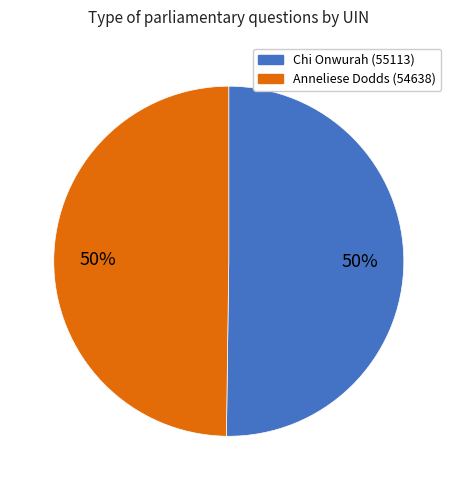

What is the ratio of the value at Chi Onwurah (55113) to the value at Anneliese Dodds (54638)?

1.0